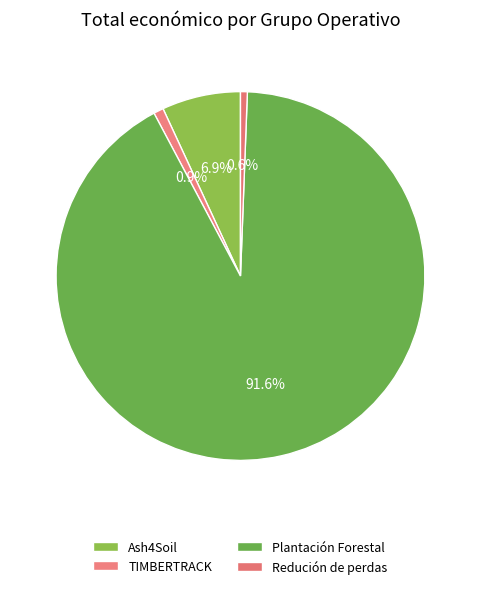

Is it true that Redución de perdas is 1% of the pie?

True